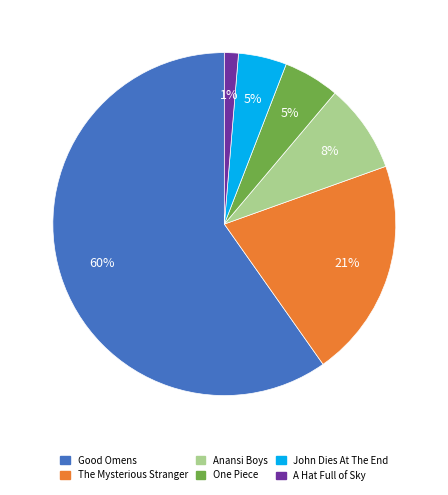

To the nearest percent, what is the combined percentage of John Dies At The End and One Piece?

10%